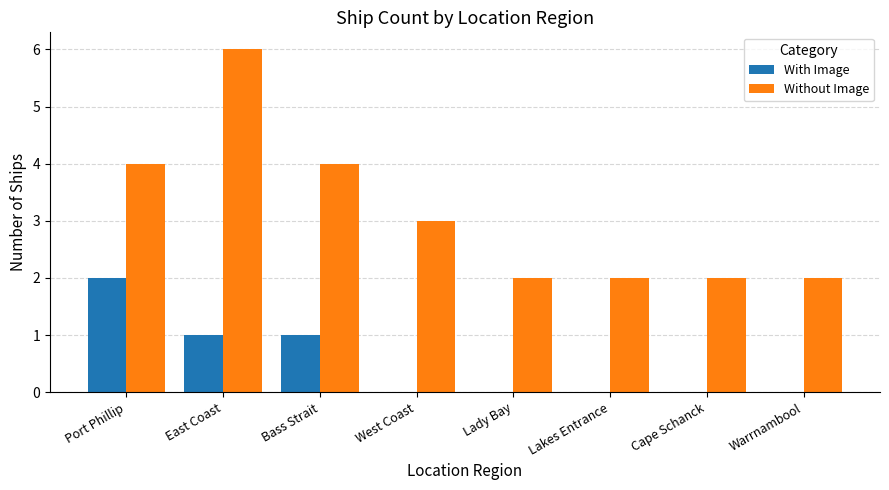

Reading right to left, list all the values displayed in this chart.

With Image: 0	0	0	0	0	1	1	2
Without Image: 2	2	2	2	3	4	6	4